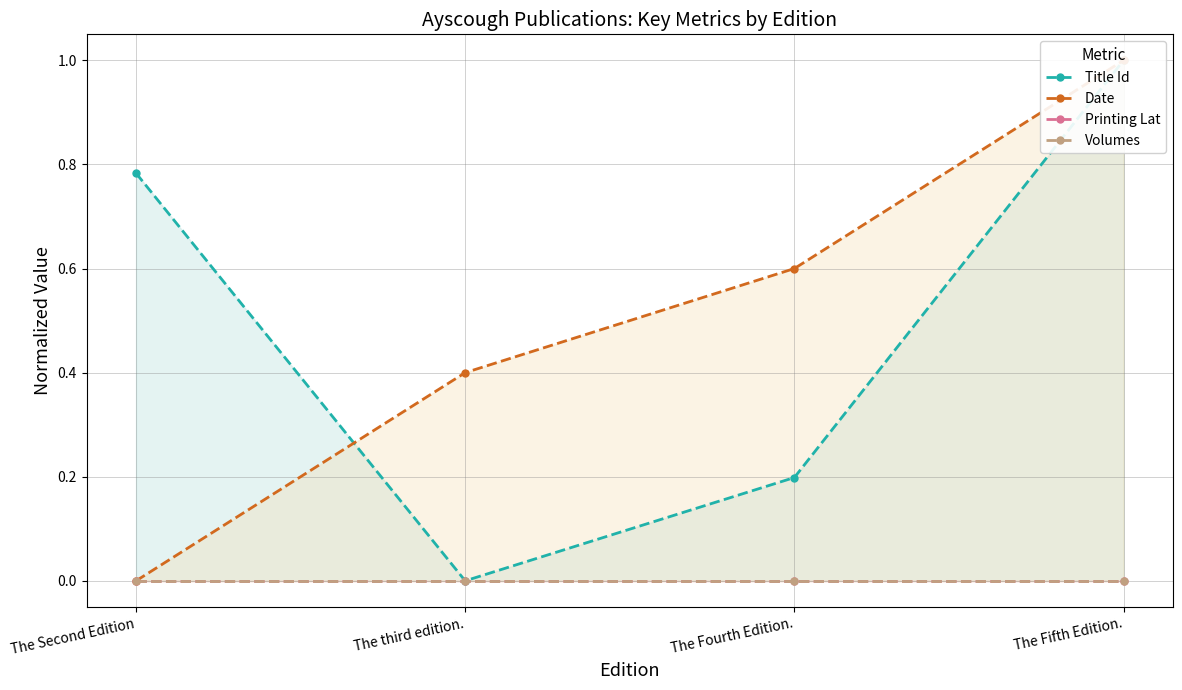

What is the label of the 4th point from the right?

The Second Edition